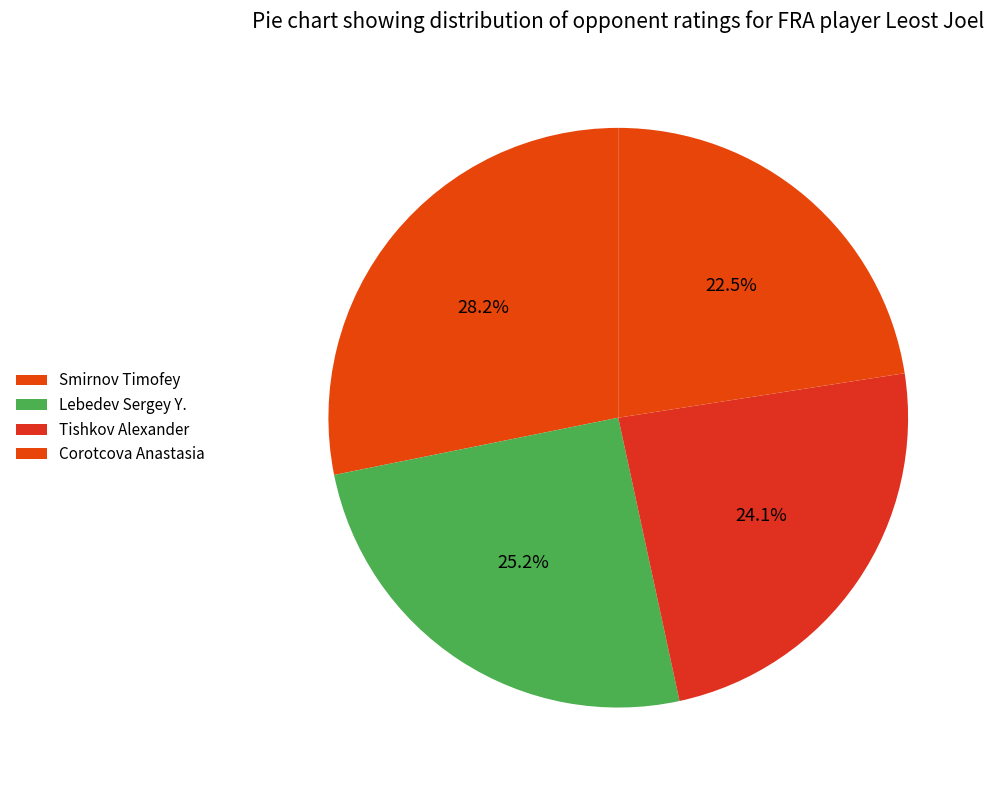

What is the largest slice in the pie chart?

Smirnov Timofey